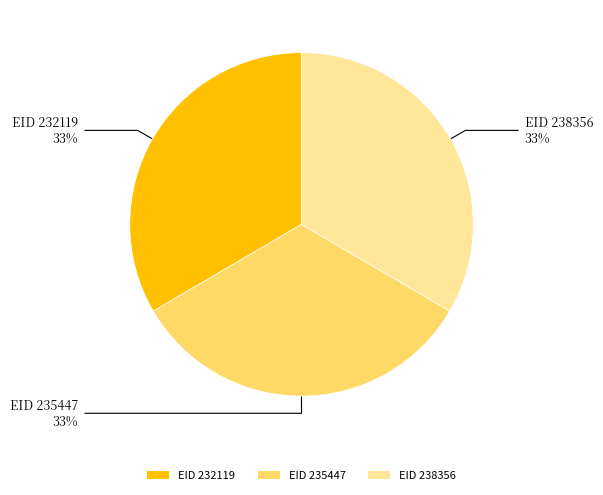

To the nearest percent, what portion does EID 238356 represent?

33%